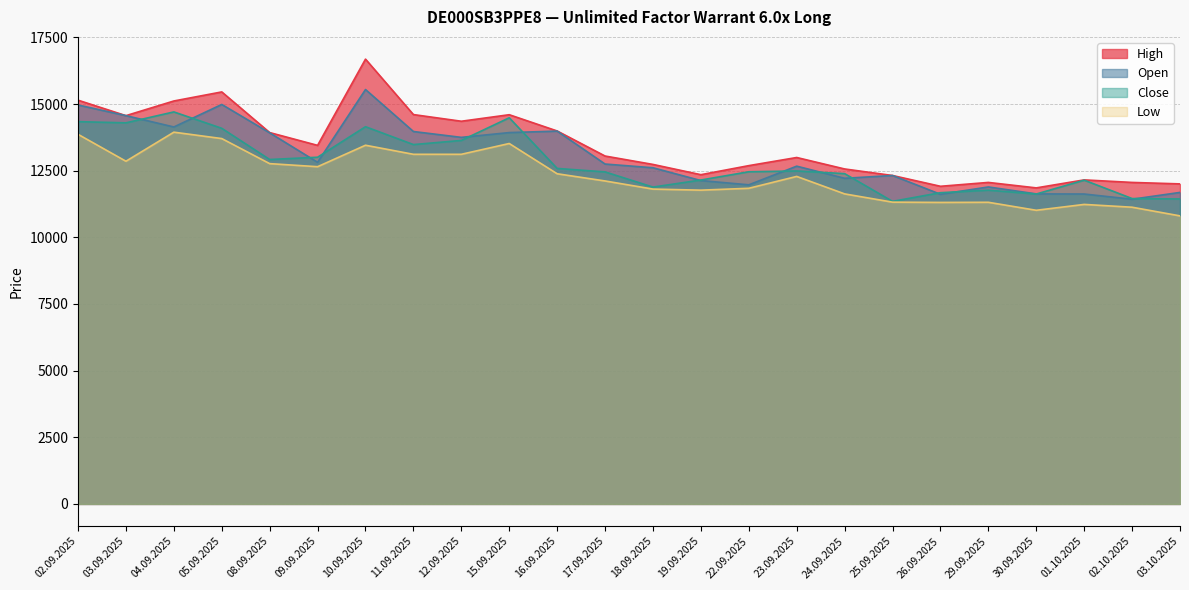

True or false: Low and High intersect in this chart.

False